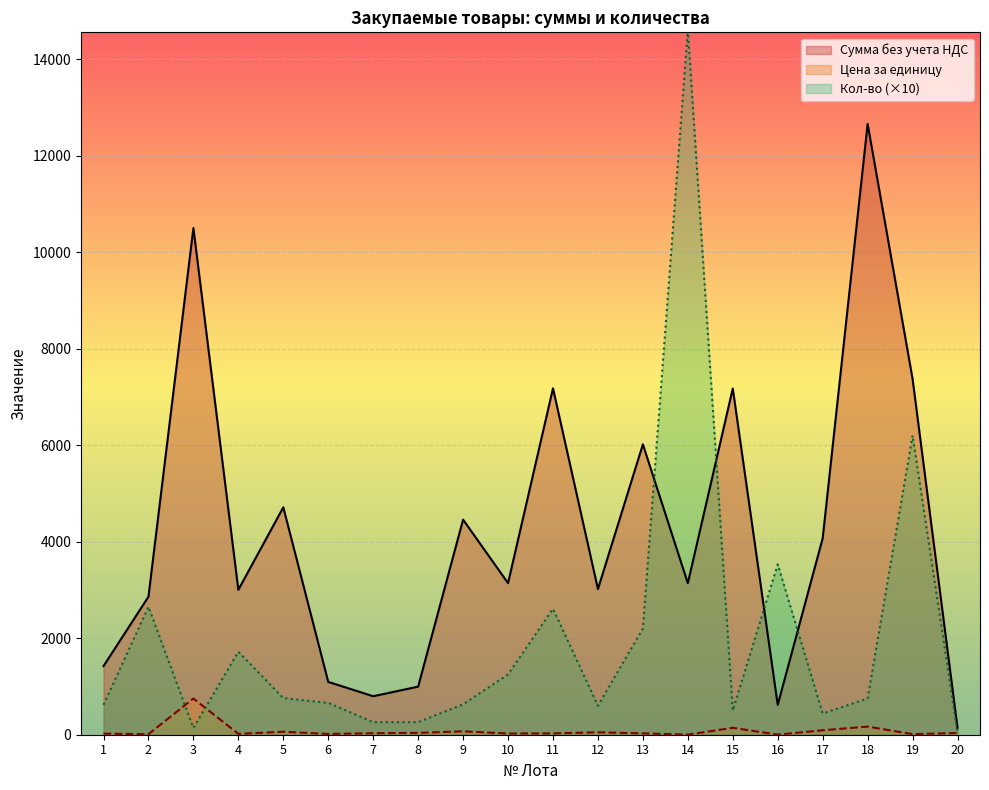

The value of Кол-во at 3 is 70.9. True or false?

False